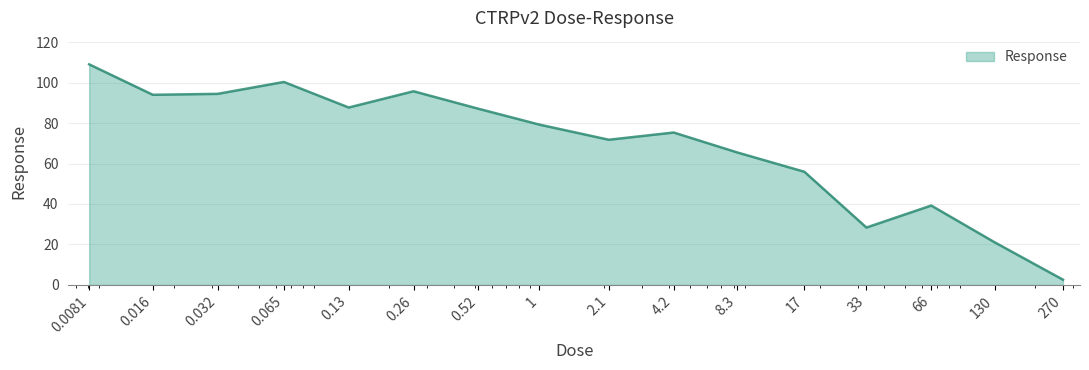

What is the minimum value shown in the chart?

2.6